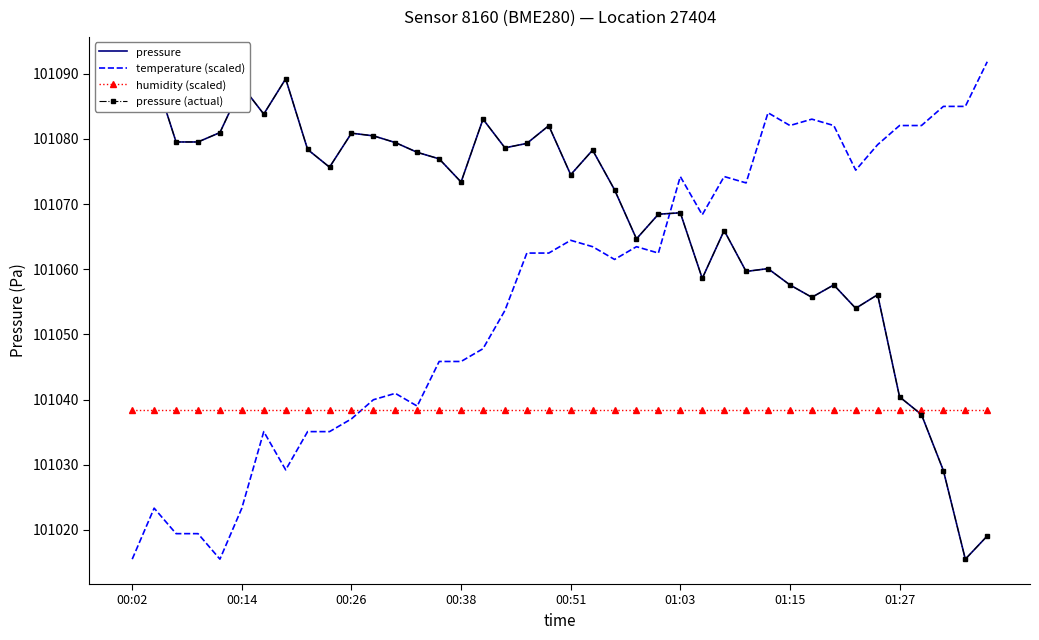

How many intersections are there between pressure (actual) and humidity (scaled)?

1